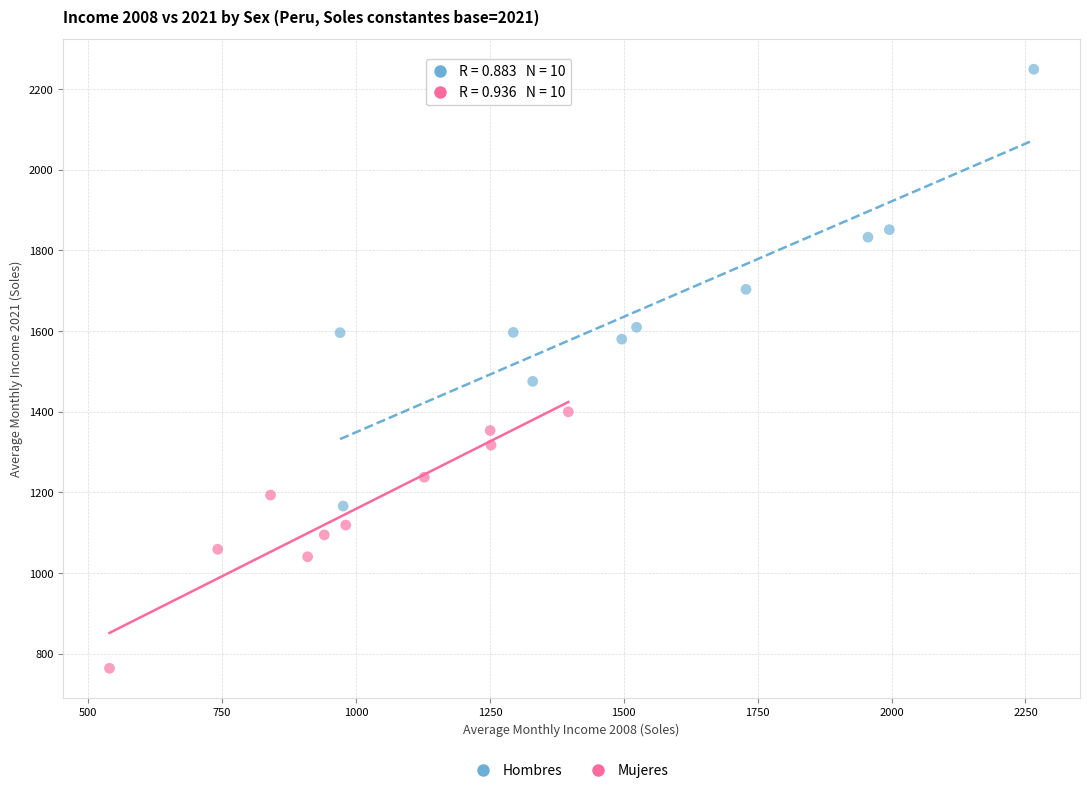

Which series contains the highest Y value?

Hombres